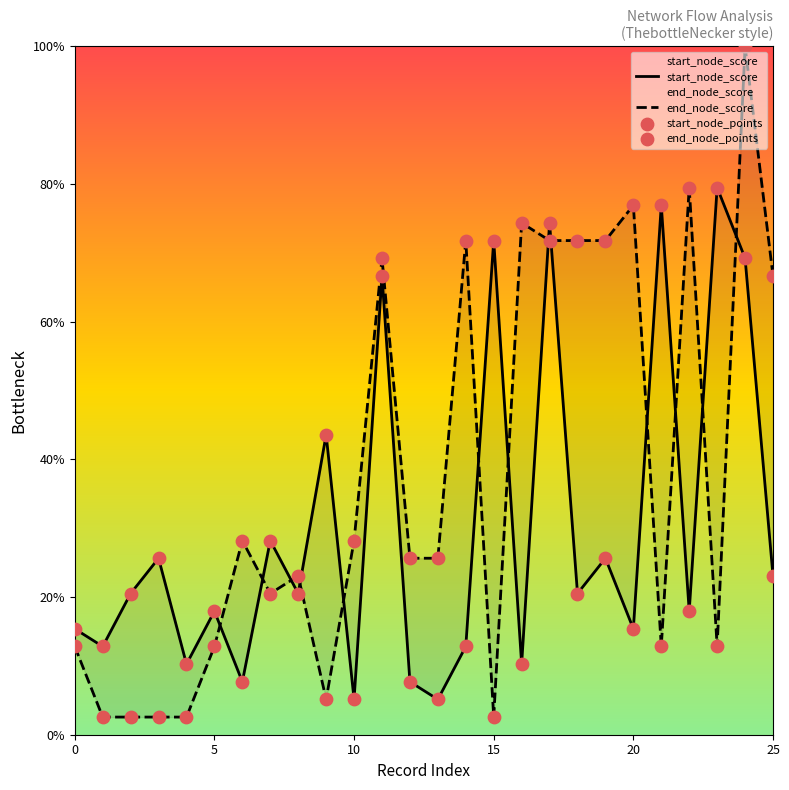

Is the value of end_node_points at 25 greater than the value of end_node_score at 24?

No